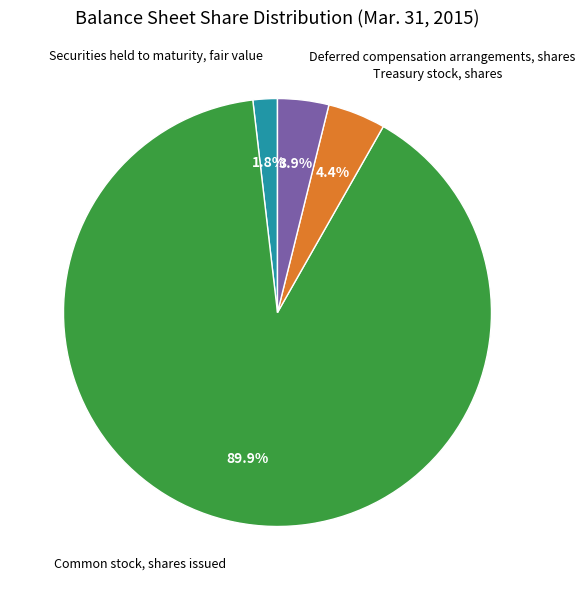

Is there a majority slice in this chart?

Yes